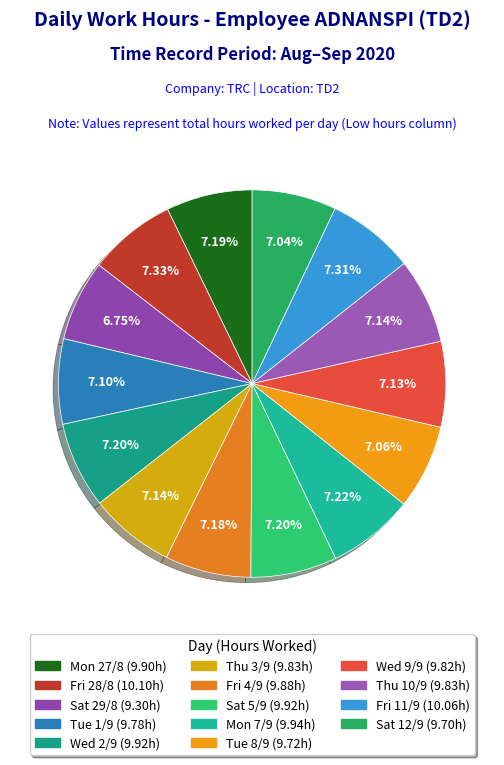

How many slices are in this pie chart?

14